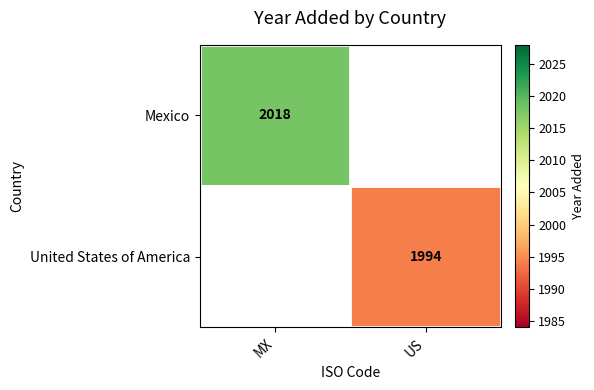

The Mexico series shows 3136 at MX. True or false?

False